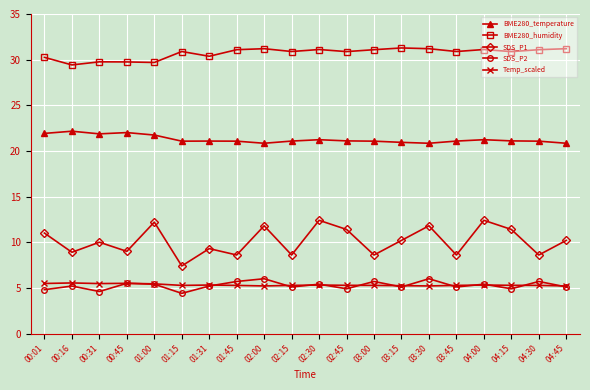

What is the difference between the maximum and minimum values in the Temp_scaled series?

0.3